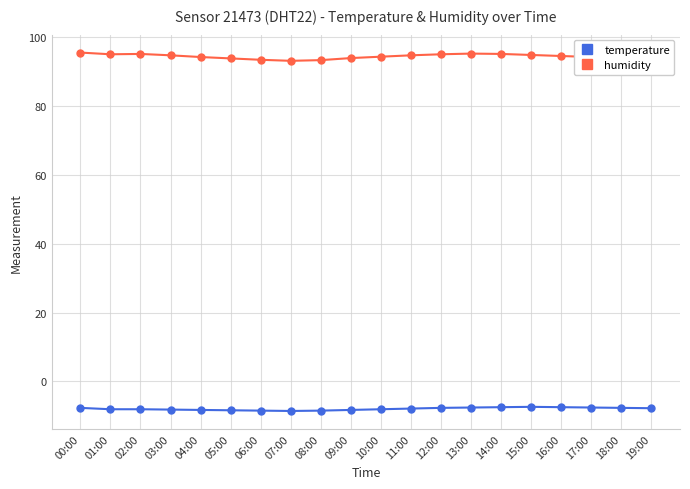

What is the spread (max minus min) of values at 00:00?

103.2